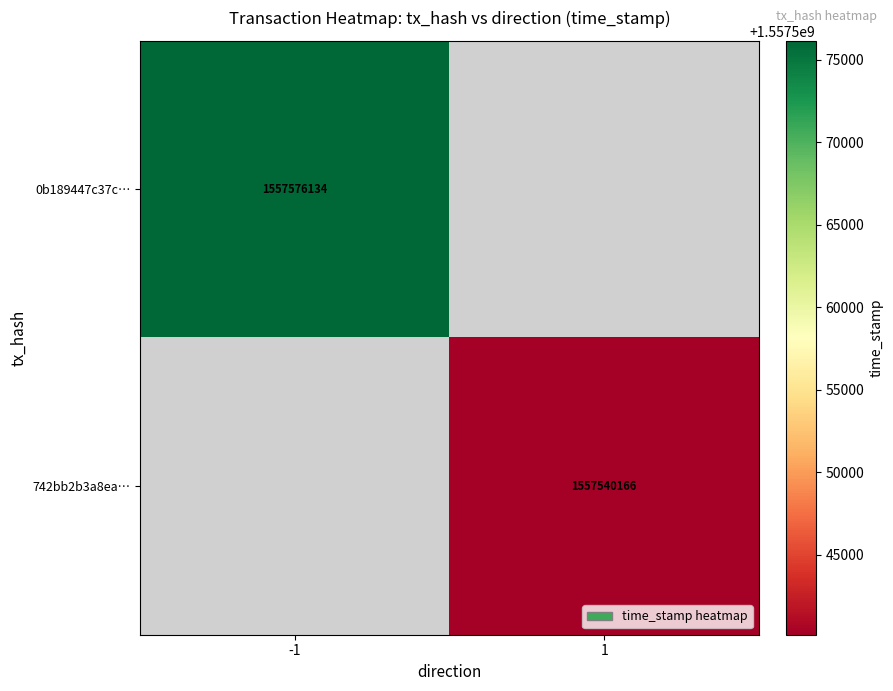

Is it true that 742bb2b3a8ea… equals 741257527.6 at 1?

False